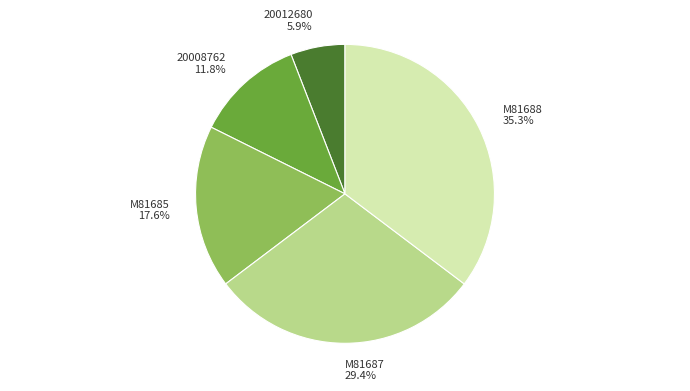

To the nearest percent, what is the difference between the largest and smallest slice percentages?

29%